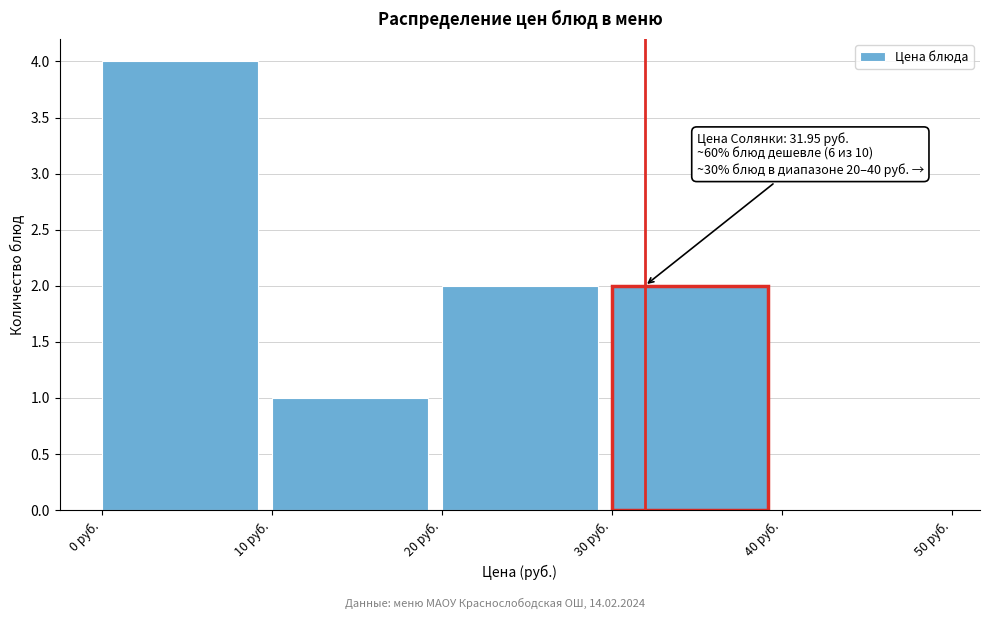

Which range on the x-axis has the tallest bar?

0 to 10